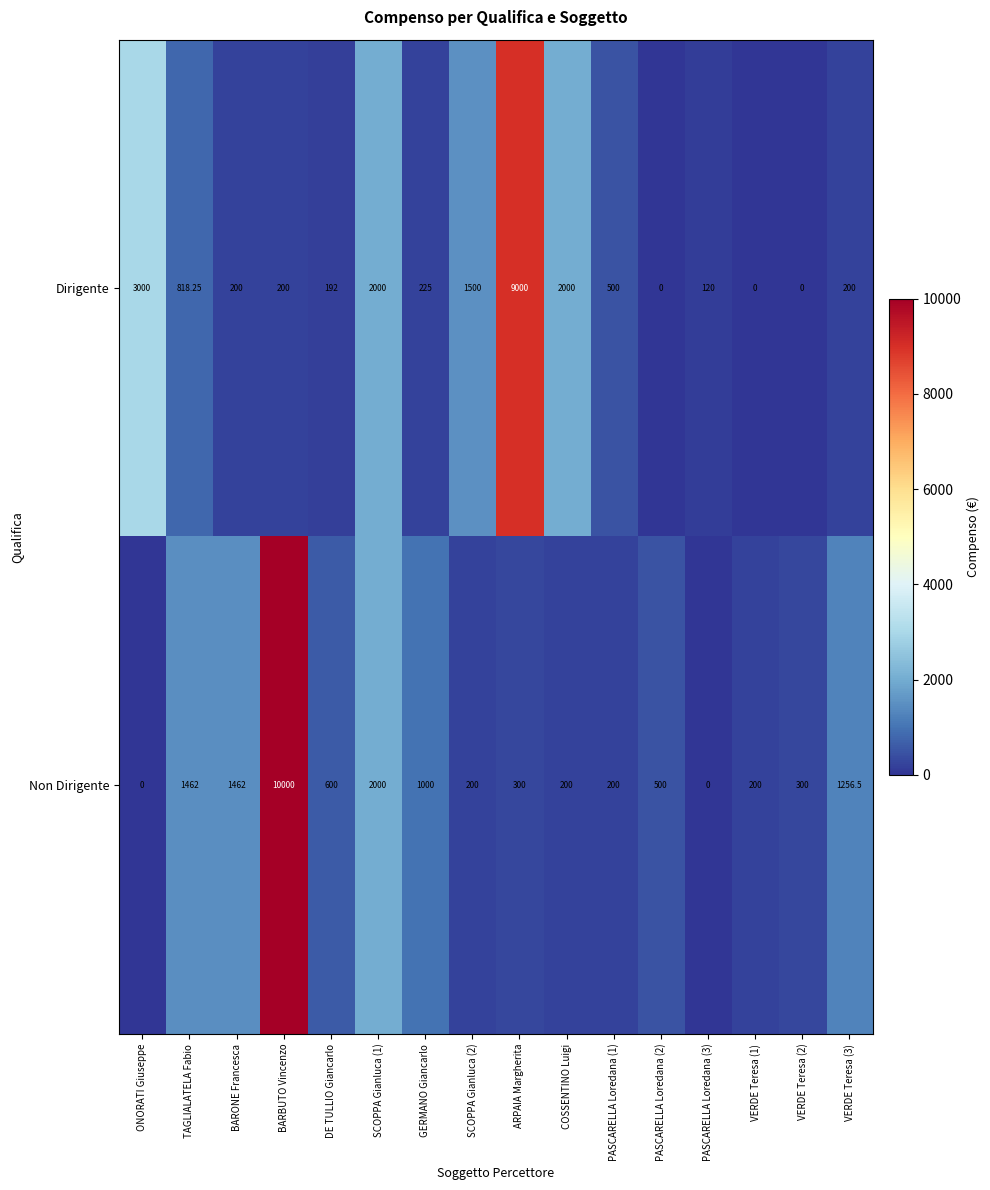

What is the greatest value displayed?

10000.0